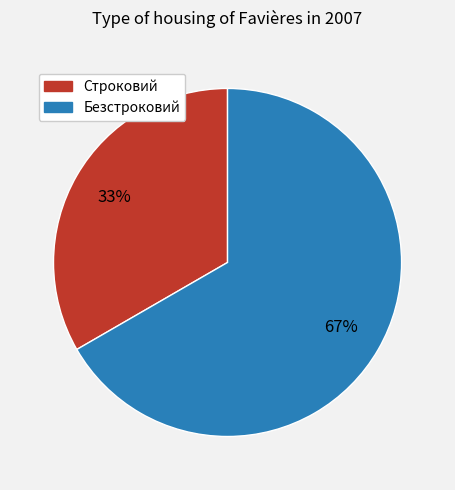

To the nearest percent, what is the combined percentage of Безстроковий and Строковий?

100%